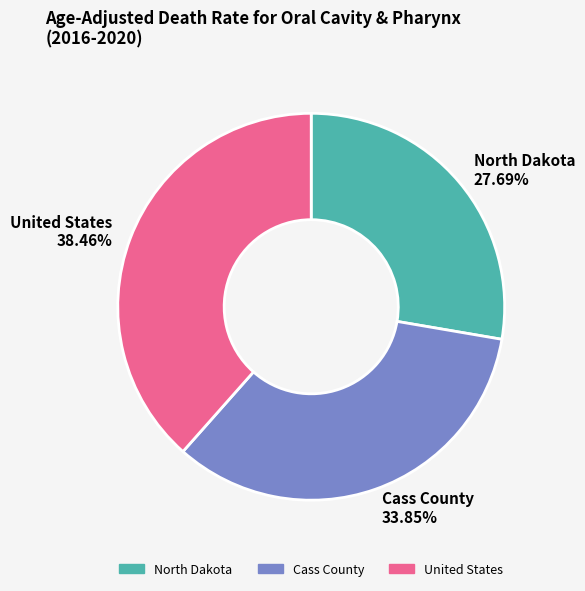

Between United States and North Dakota, which is larger?

United States